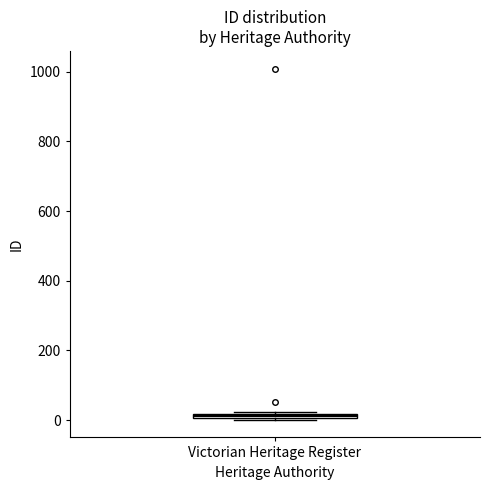

Where is the lower edge of the box for Victorian Heritage Register on the y-axis? The values are not printed on the chart, so give them approximately, as read against the axis.

0